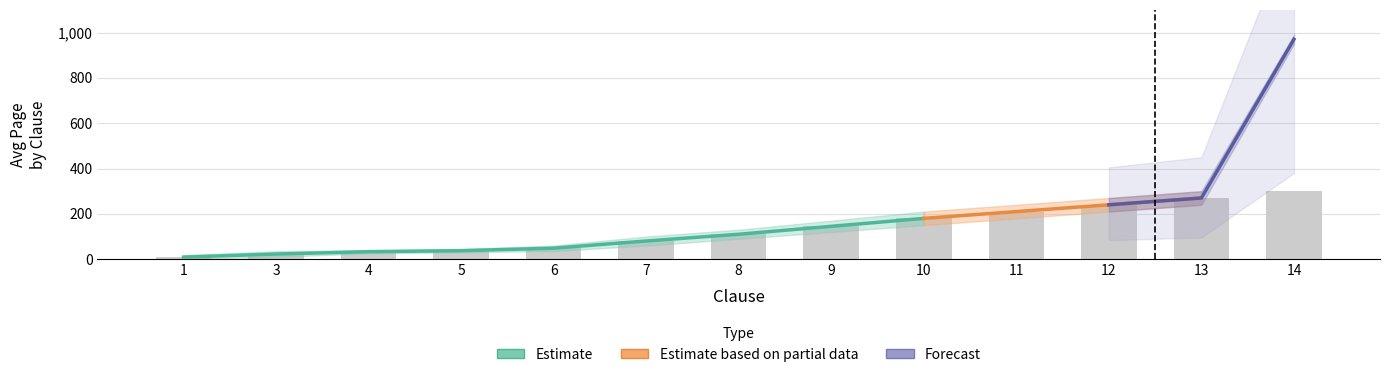

Is it true that avg_page_lower equals 12.5 at 6?

False